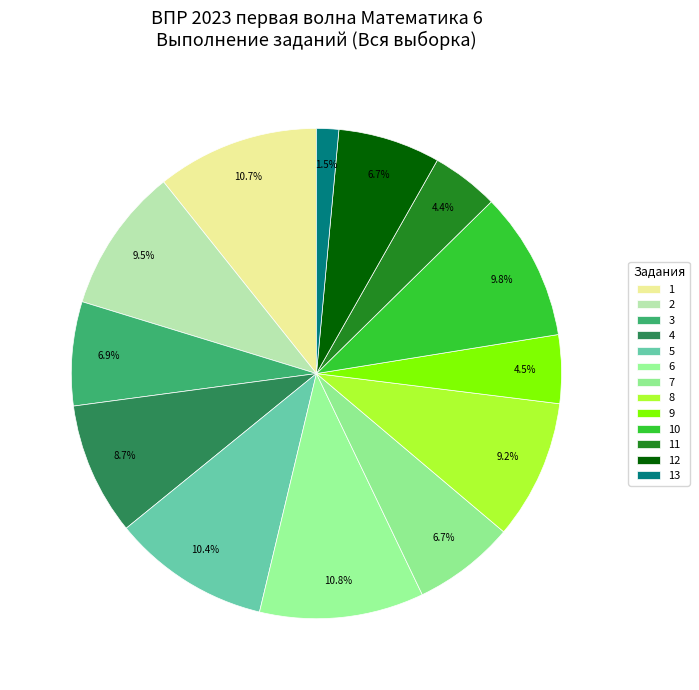

Rank the categories by value from highest to lowest.

6, 1, 5, 10, 2, 8, 4, 3, 12, 7, 9, 11, 13